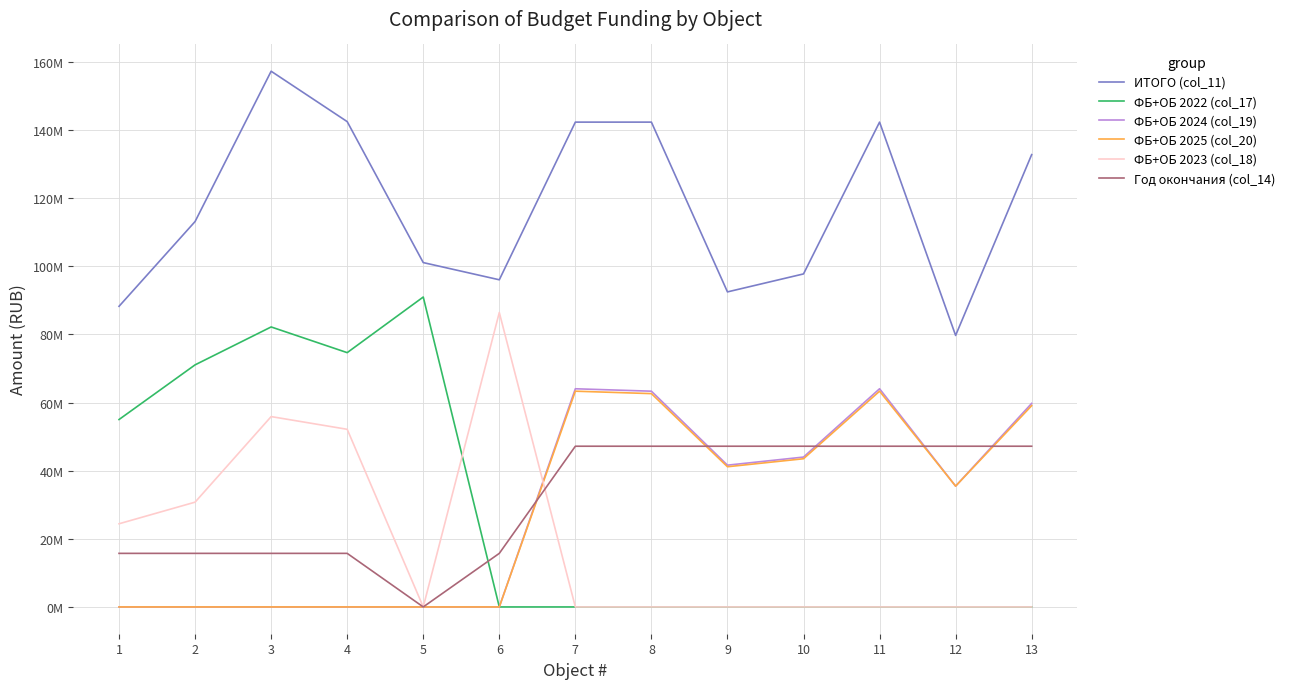

What is the total value across all series at 9?

222470979.2